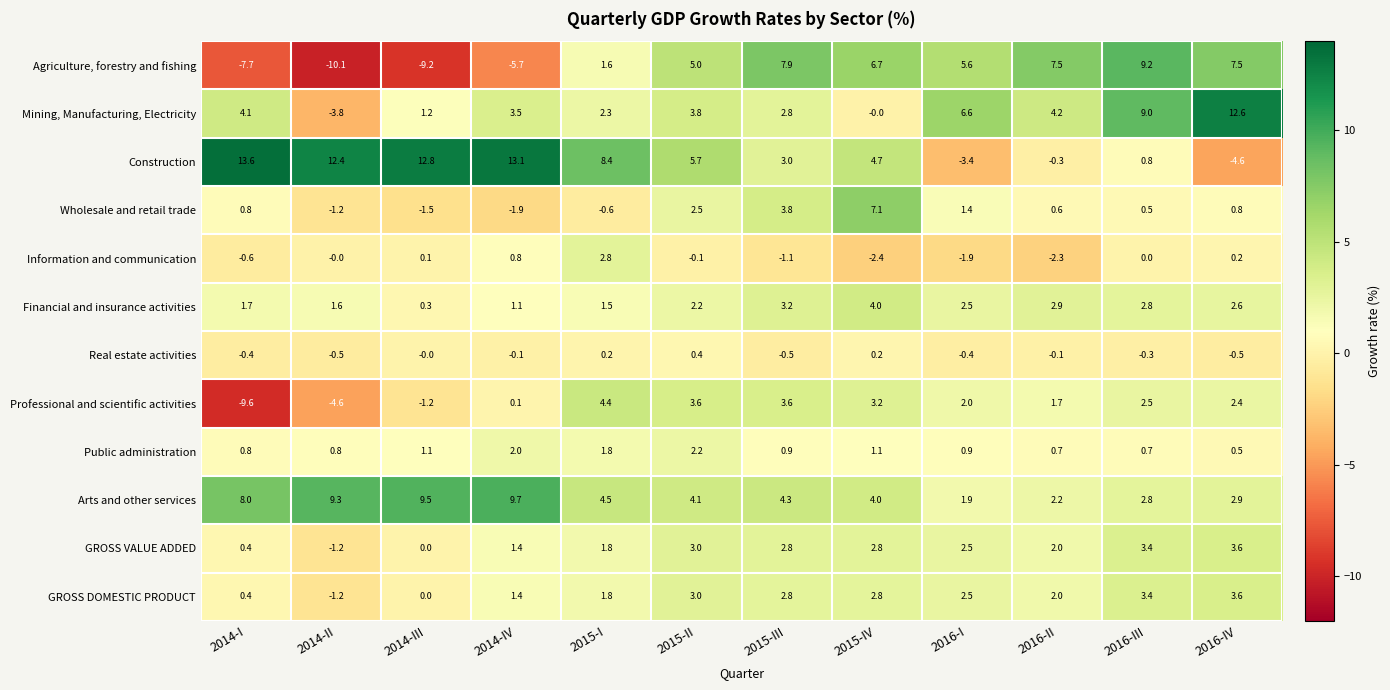

How many data points in Construction are above 5?

6